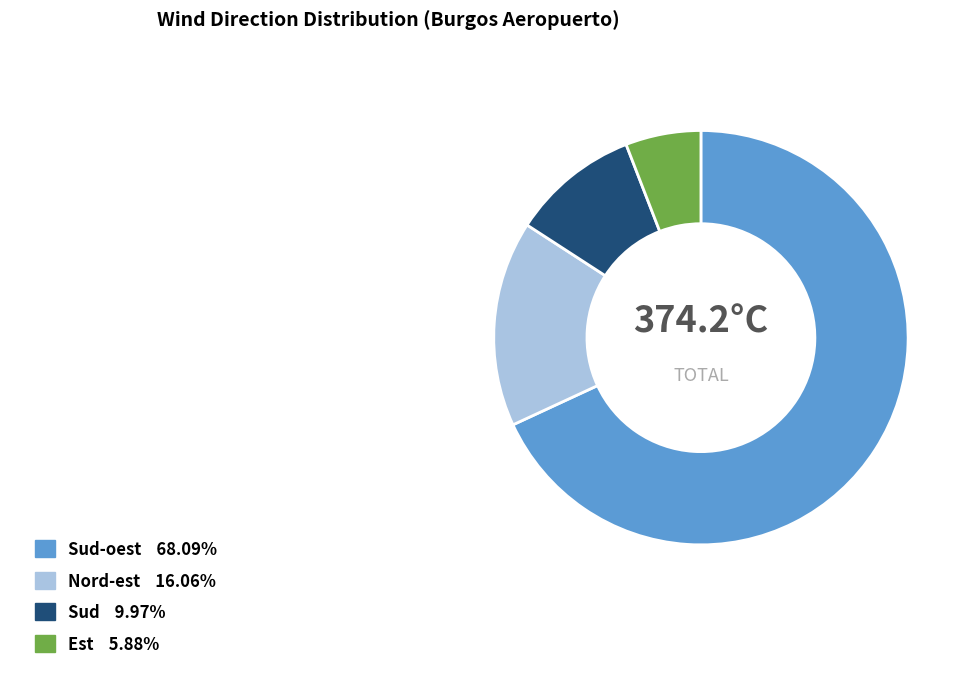

How many segments does this pie chart have?

4